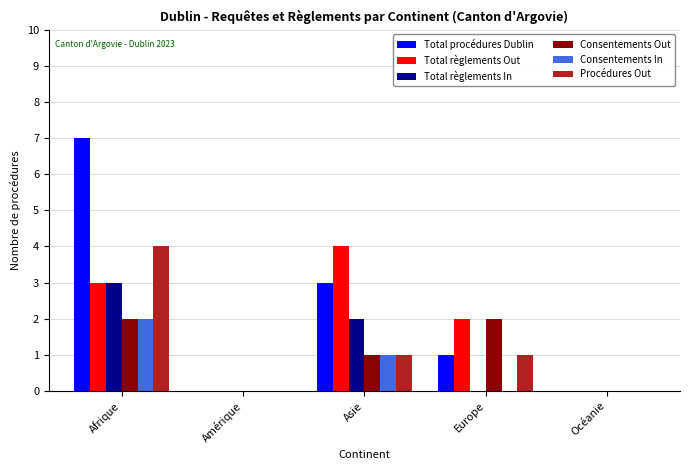

What is the maximum value shown in the chart?

7